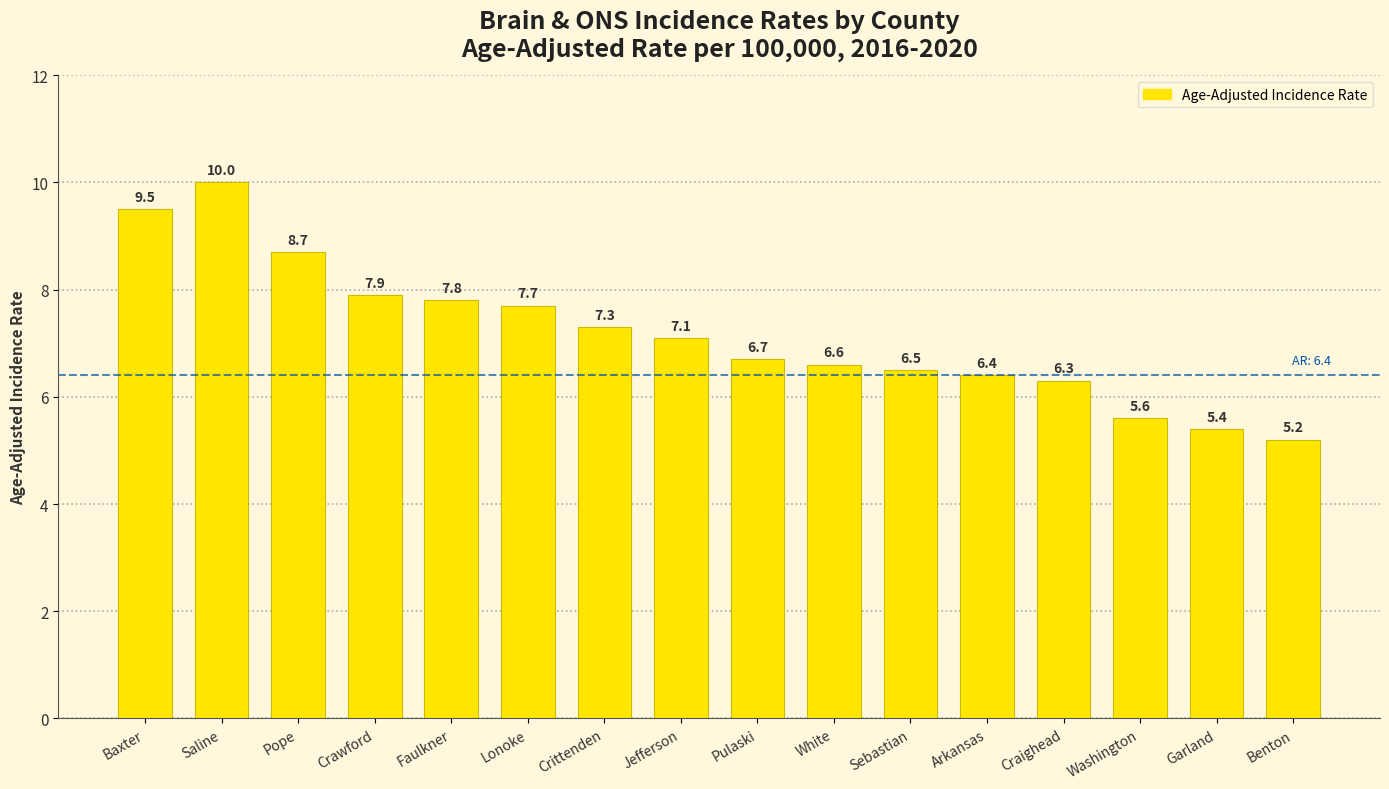

What is the approximate value at Lonoke?

7.7